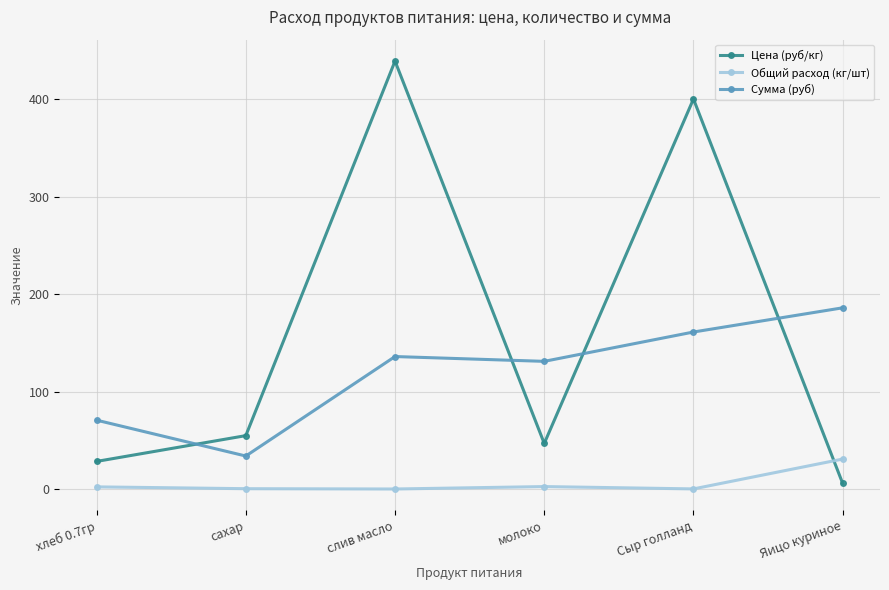

What is the difference between the maximum and minimum values in the Общий расход (кг/шт) series?

30.7